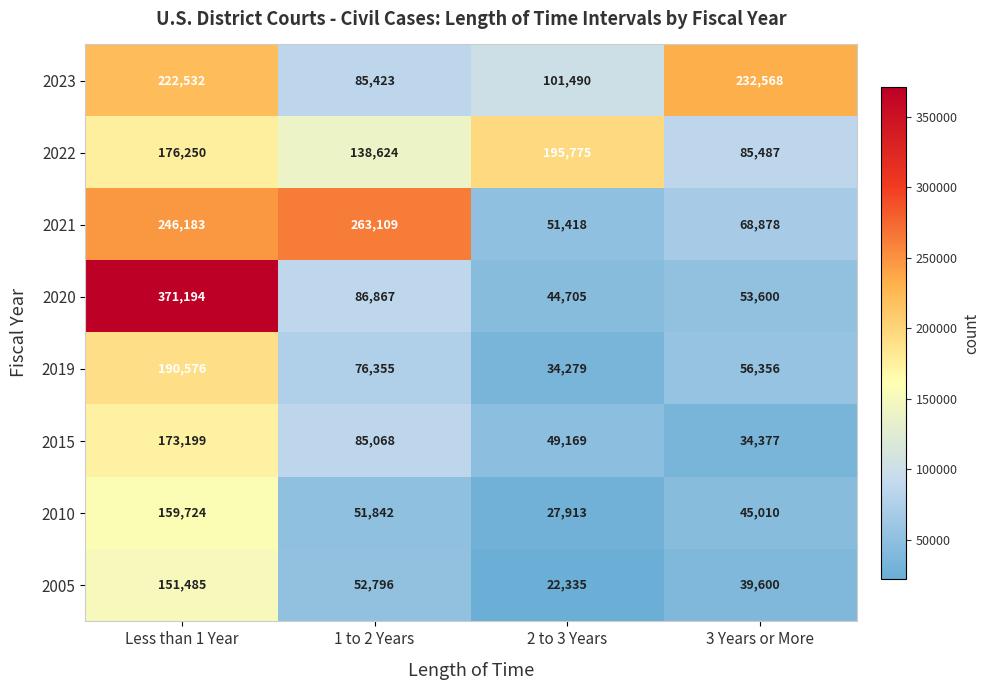

At which category does the chart reach its peak across all series?

Less than 1 Year